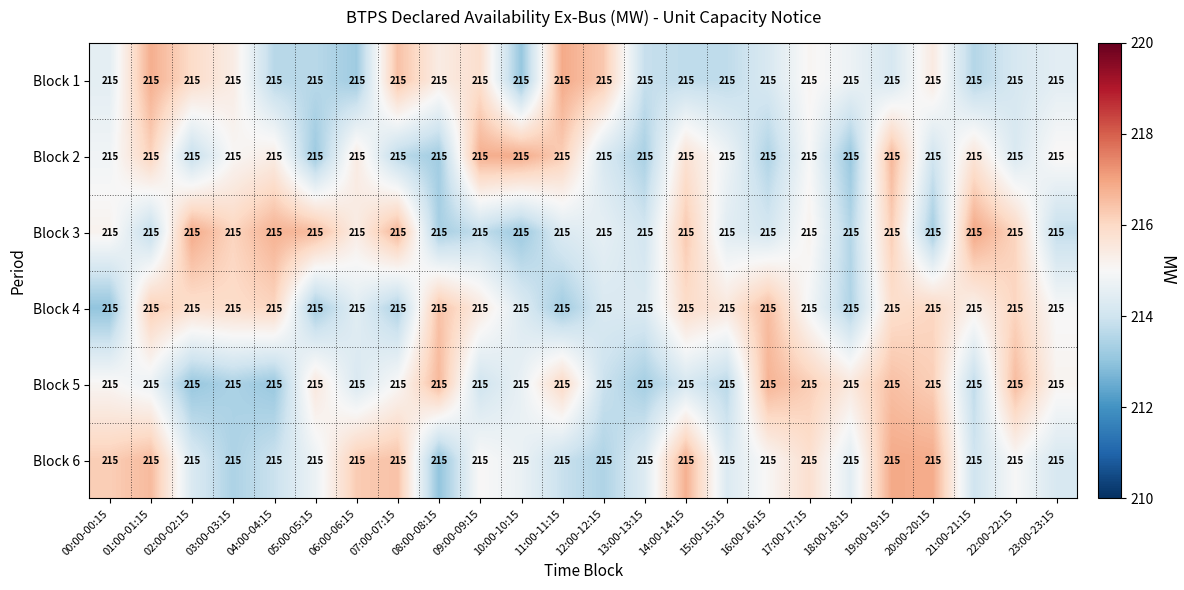

Rank the series by their maximum value, from lowest to highest.

Block 4, Block 5, Block 2, Block 1, Block 6, Block 3